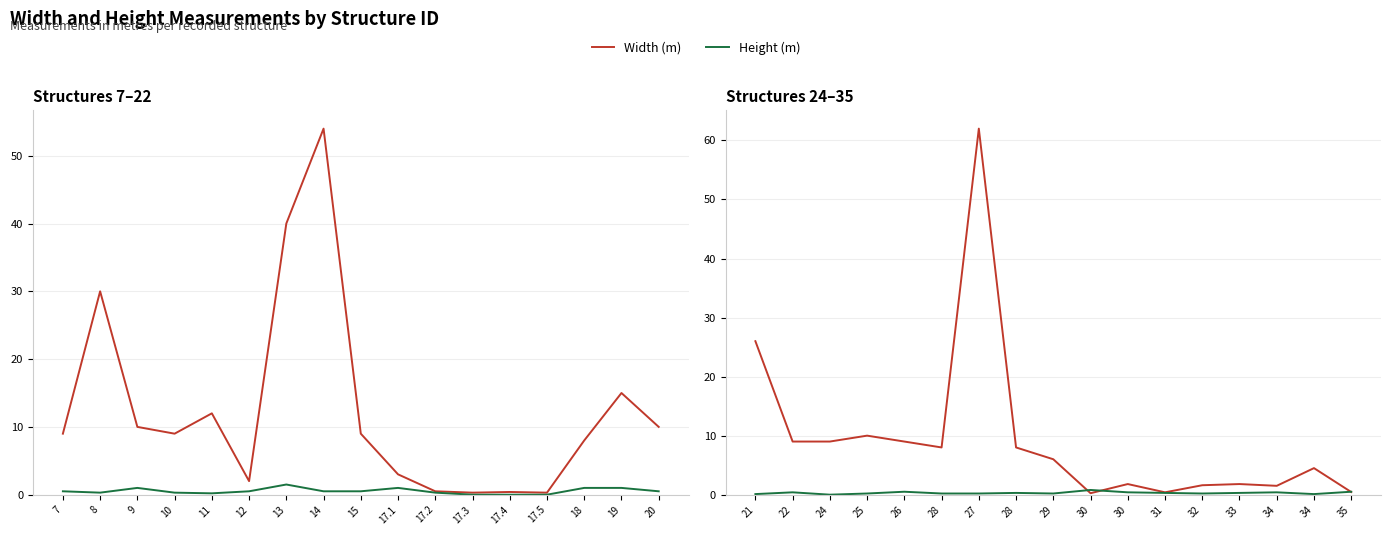

What is the value of the Width (m) point at the 17th from the left?

0.5